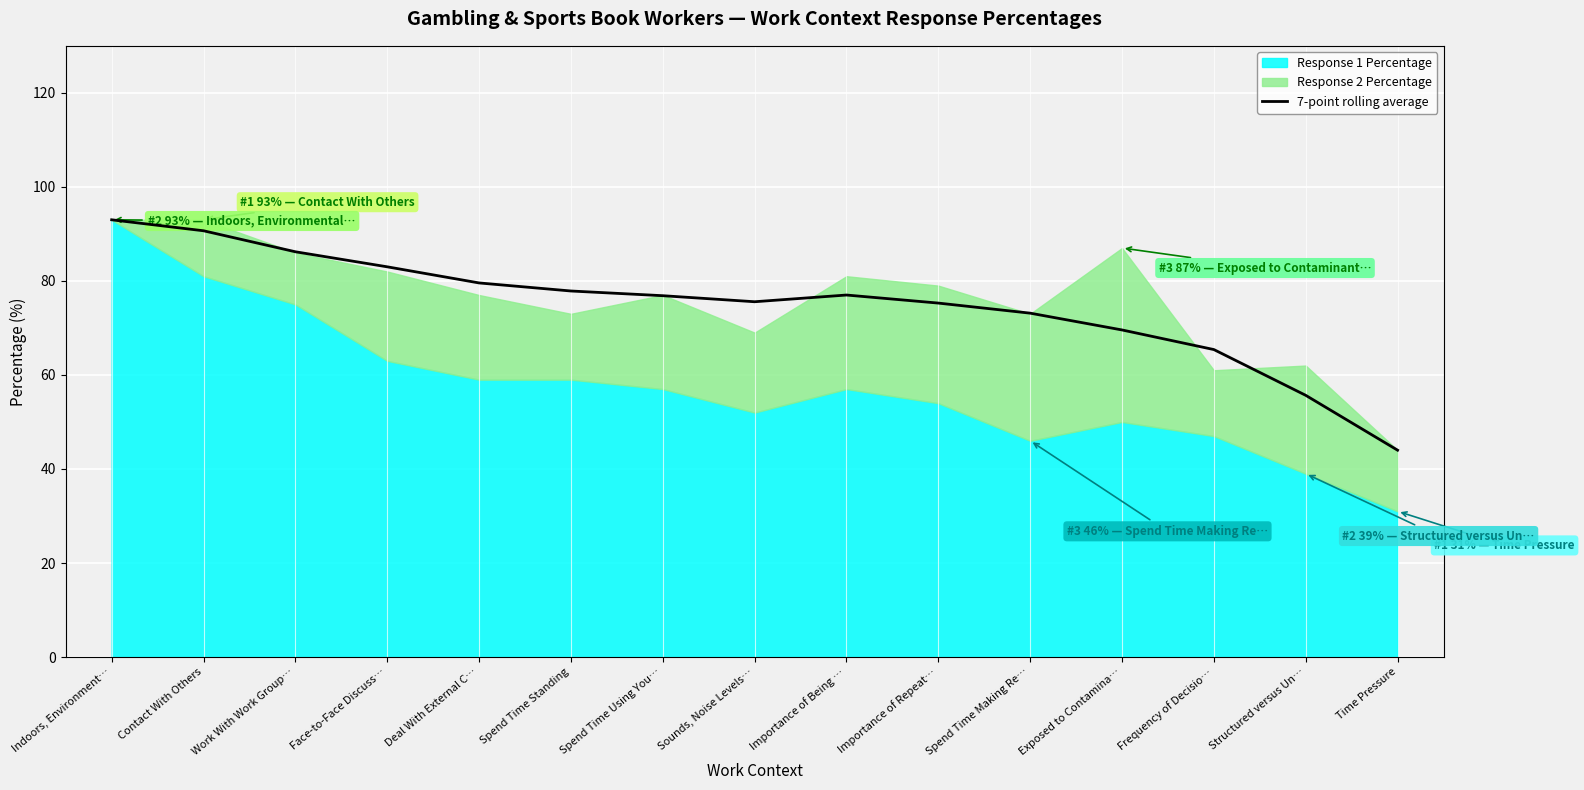

Which category has the lowest value in the 7-point rolling average series?

Time Pressure